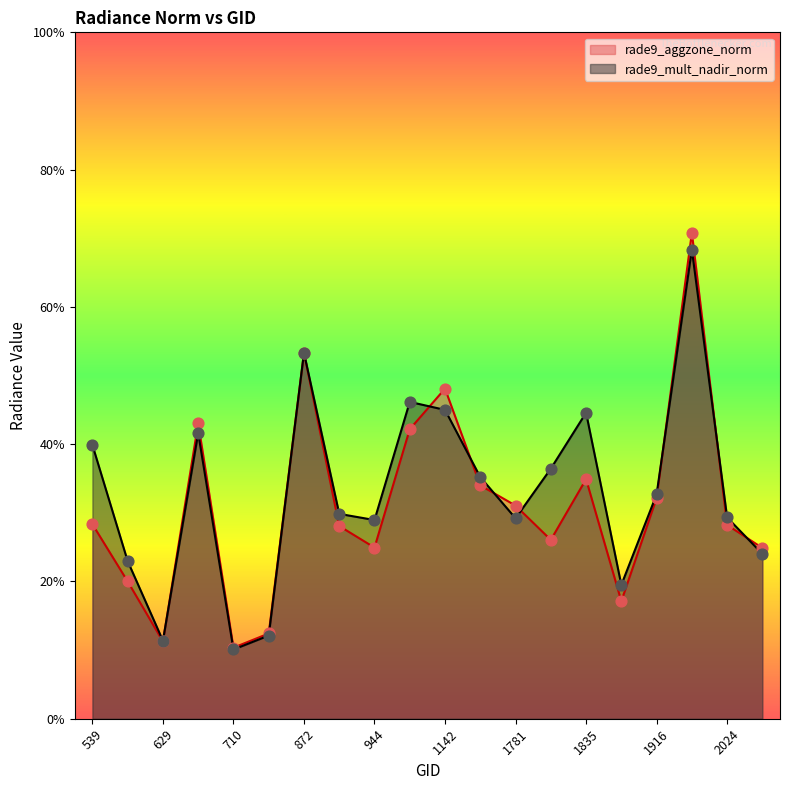

At which category is the sum across all series the highest?

1943